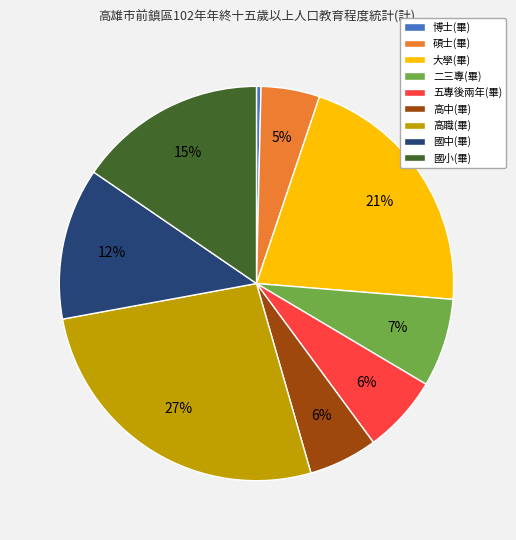

Is the sum of 二三專(畢) and 國小(畢) greater than half?

No